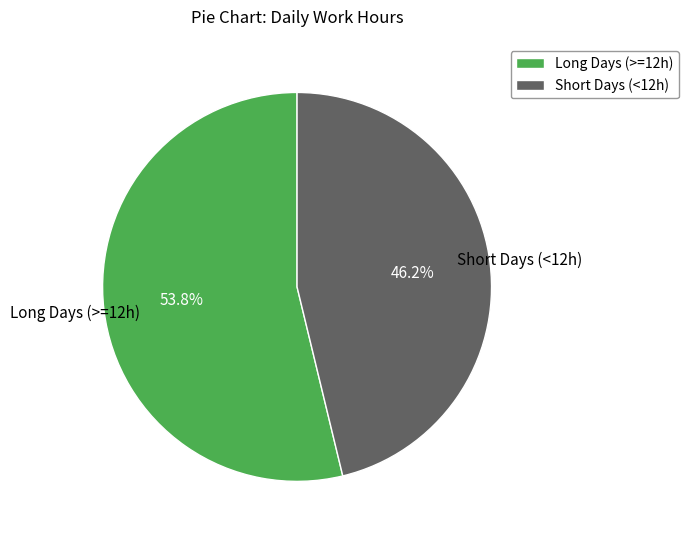

Which category has the biggest portion of the pie?

Long Days (>=12h)